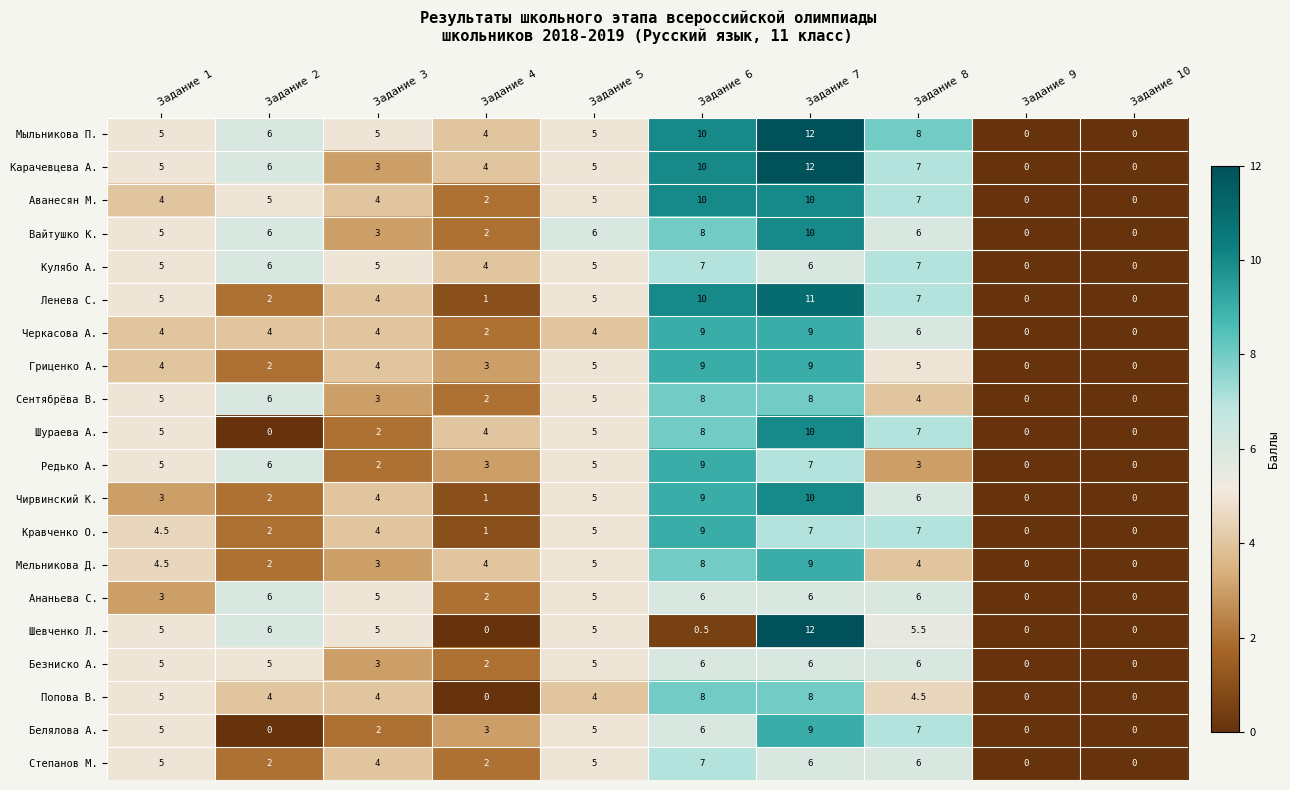

Which series changed the most between Задание 2 and Задание 7?

Шураева А.